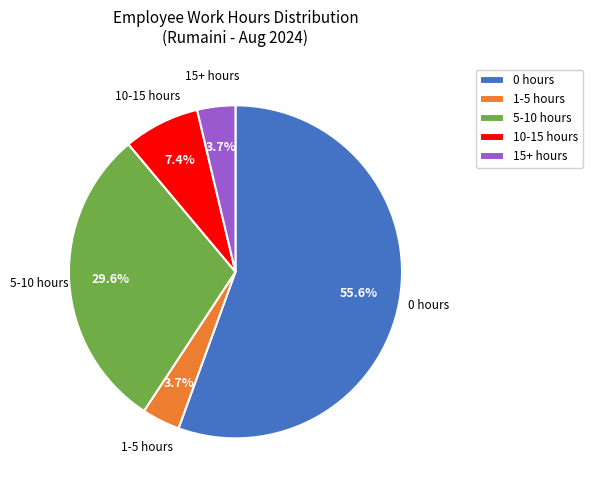

What is the majority slice?

0 hours